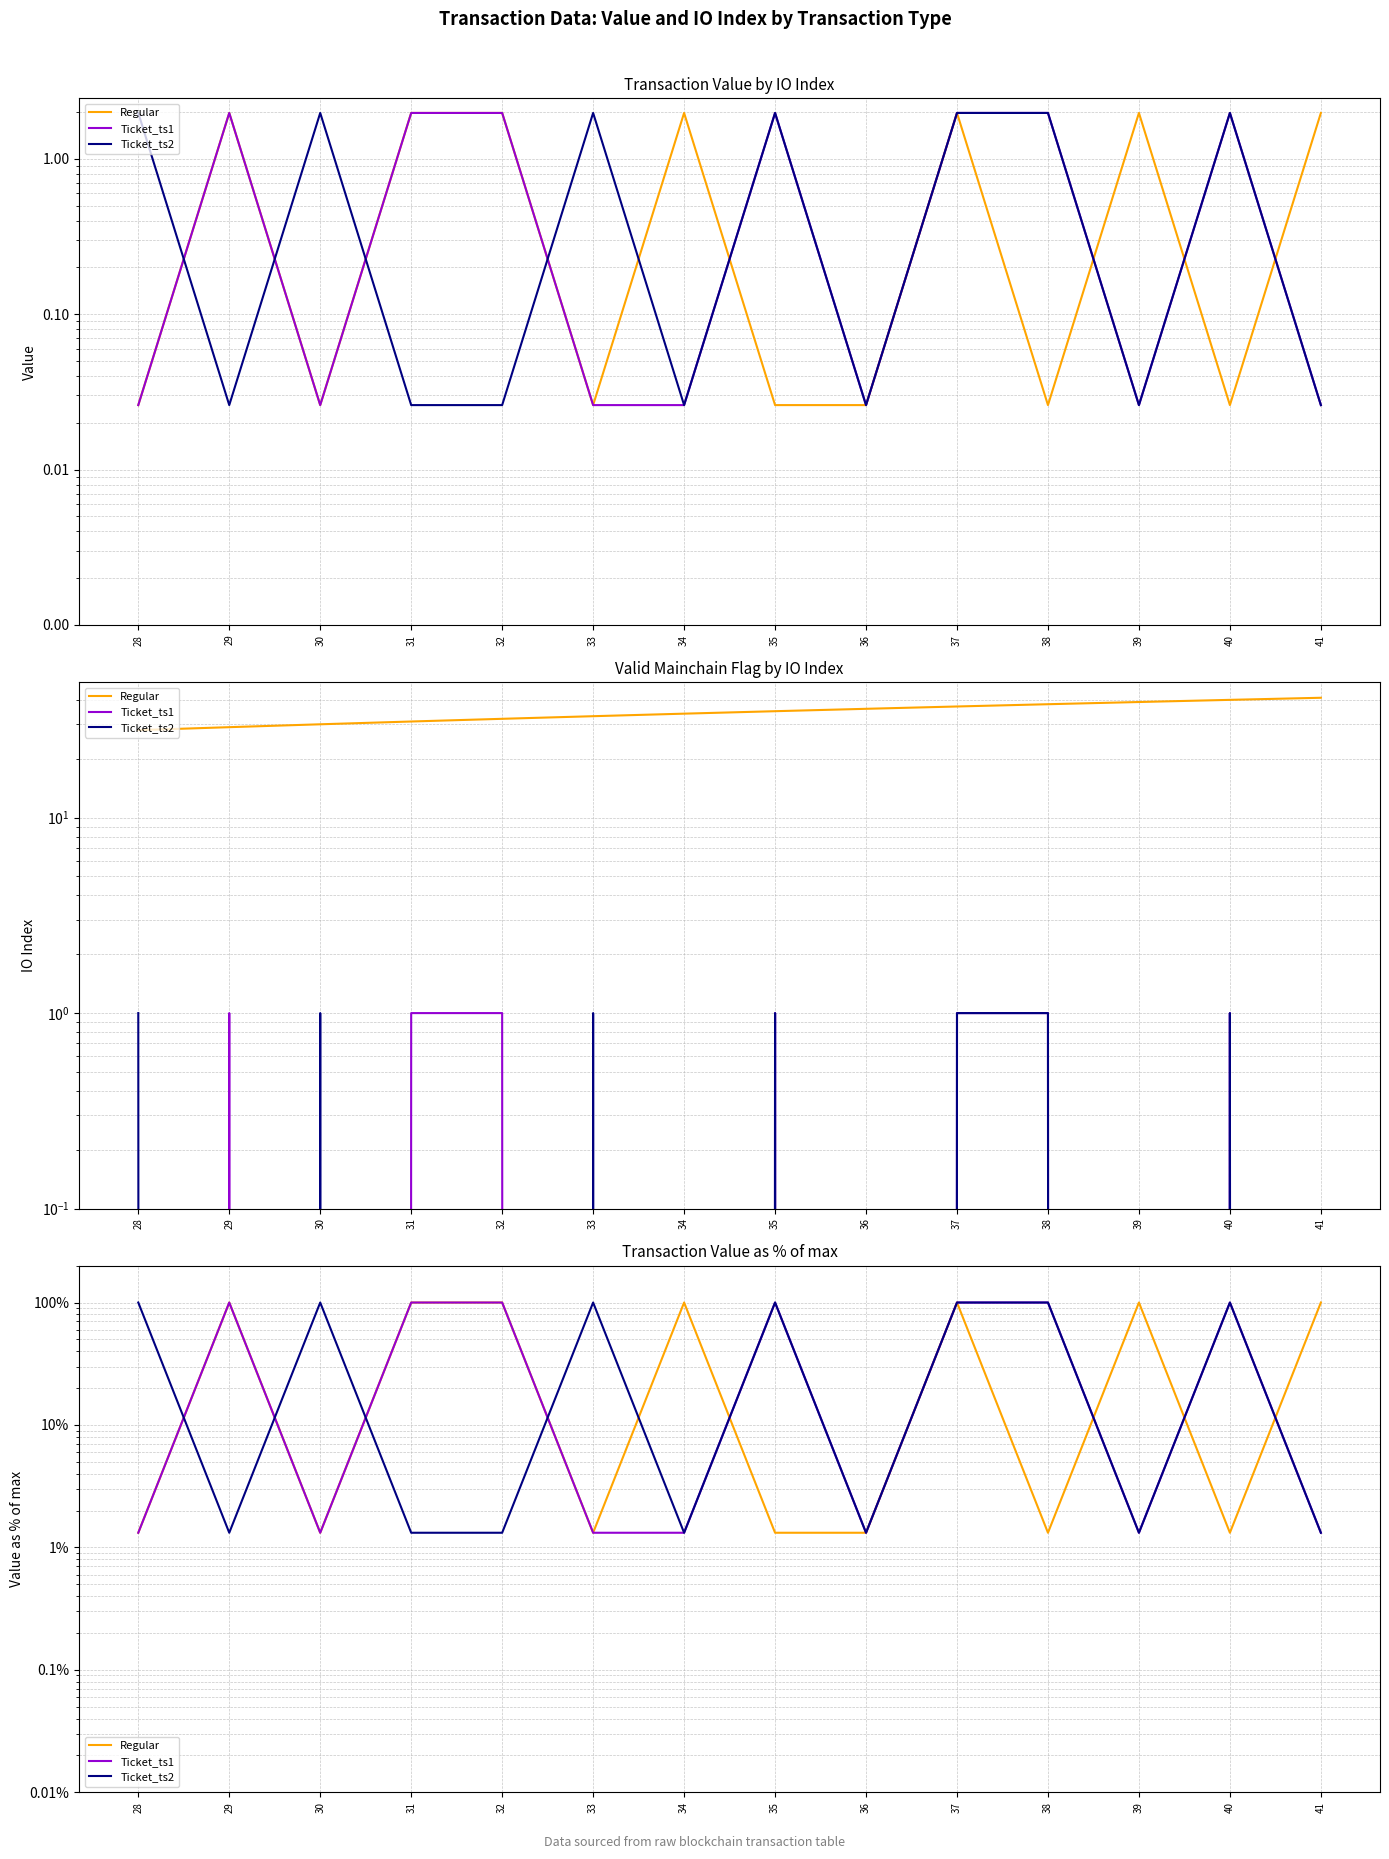

What is the spread (max minus min) of values at 41?

98.7